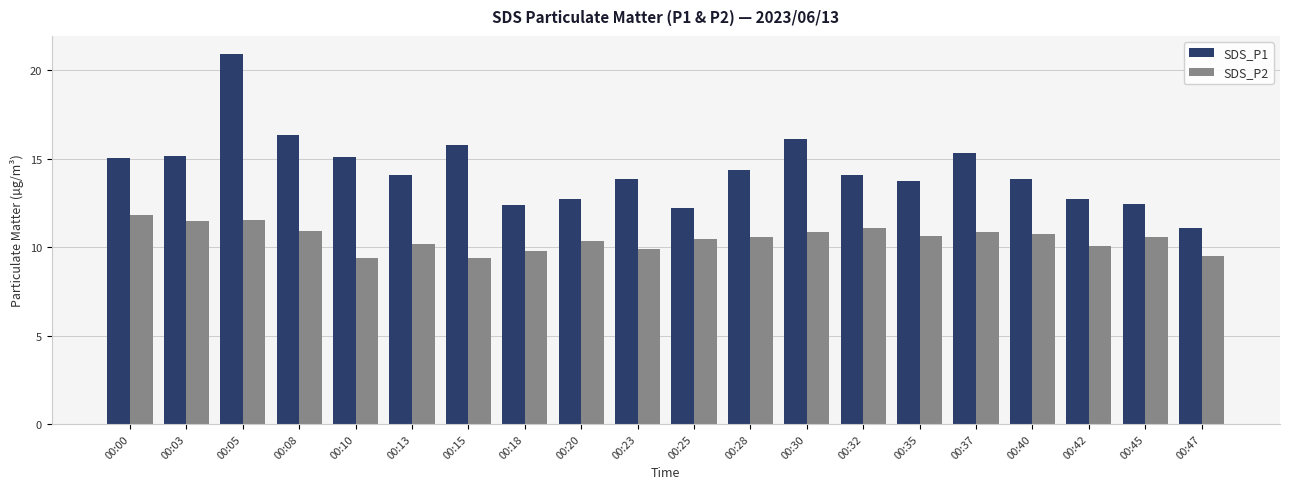

What is the difference between the SDS_P2 values at 00:28 and 00:25?

0.1